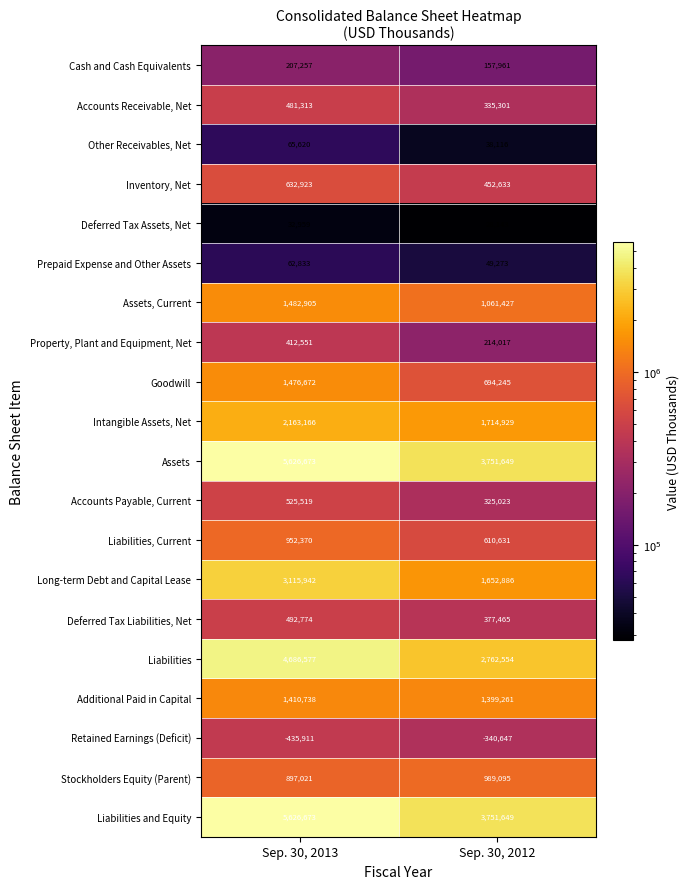

Which category has the lowest value across all series?

Sep. 30, 2013